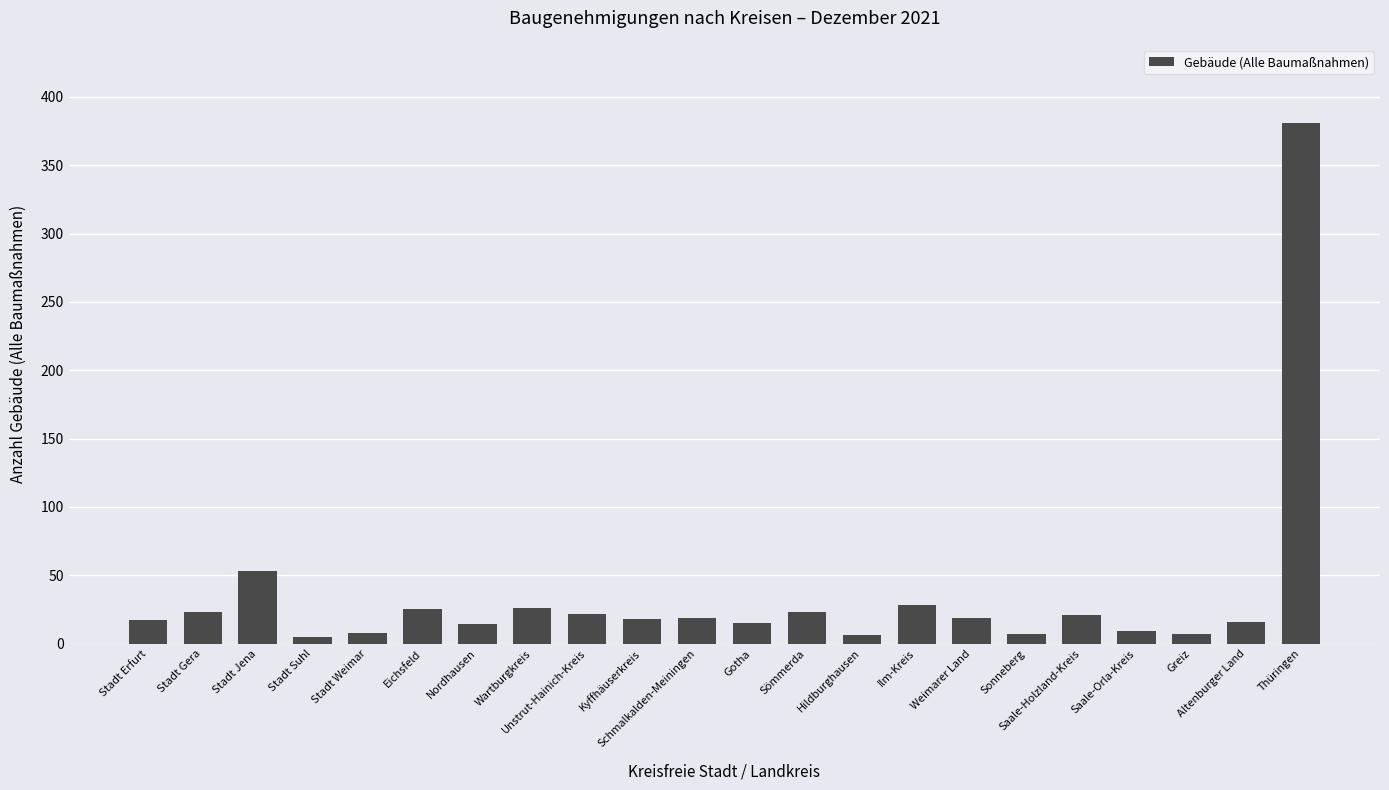

At which category does the chart reach its peak across all series?

Thüringen